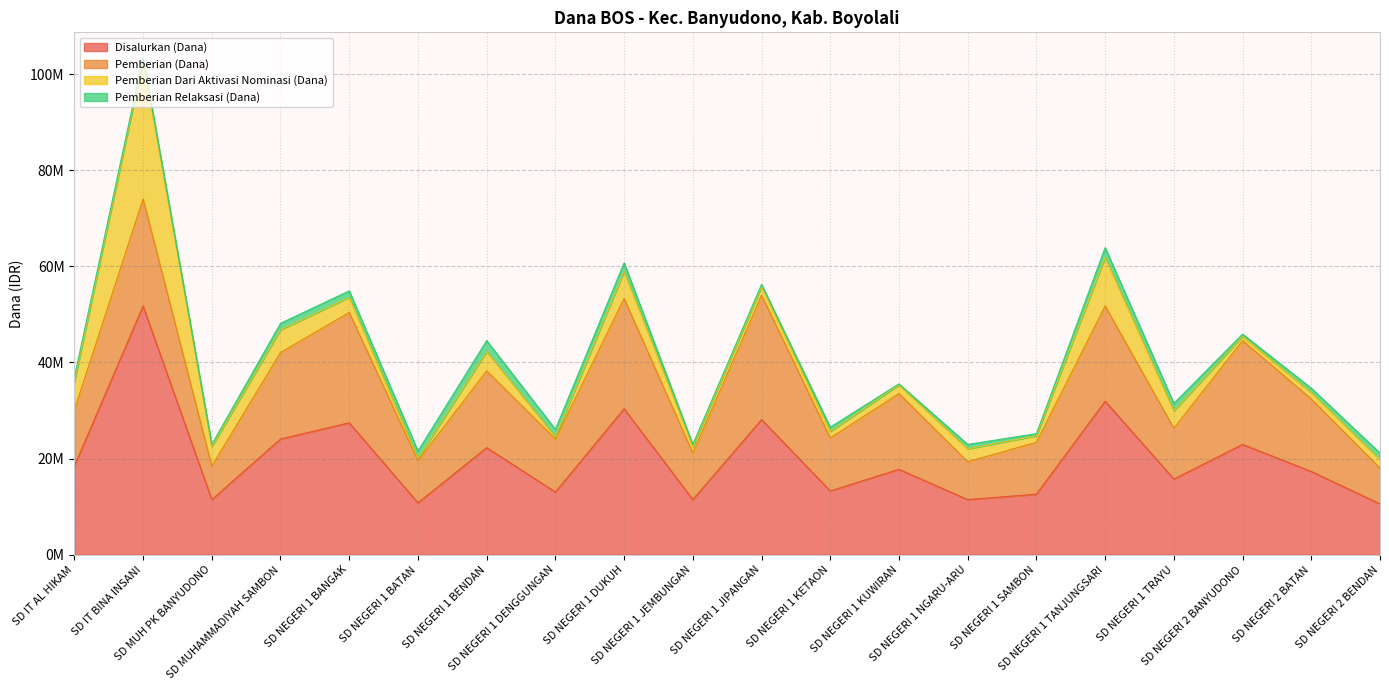

At which category does the chart reach its peak across all series?

SD IT BINA INSANI